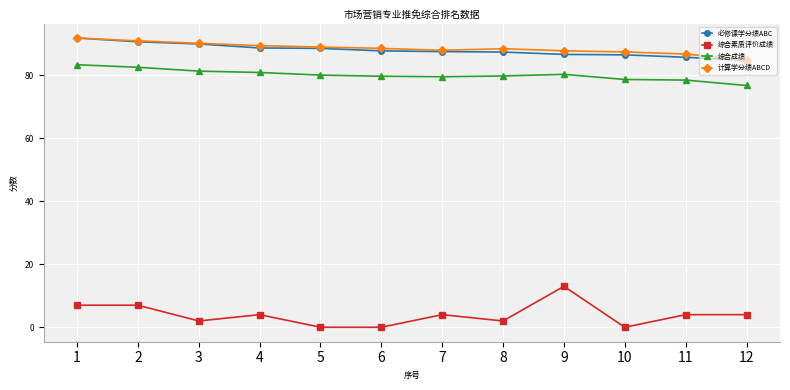

What is the value of the 综合成绩 point at the 7th from the left?

79.5